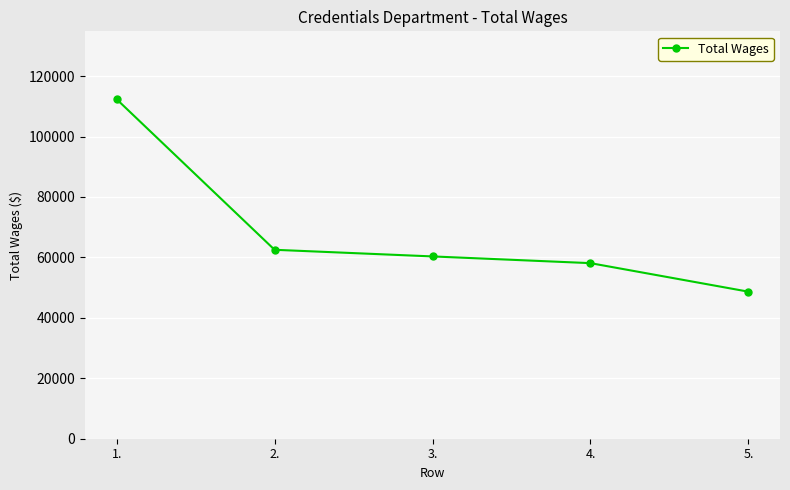

List the labels in order of value, largest first.

1., 2., 3., 4., 5.